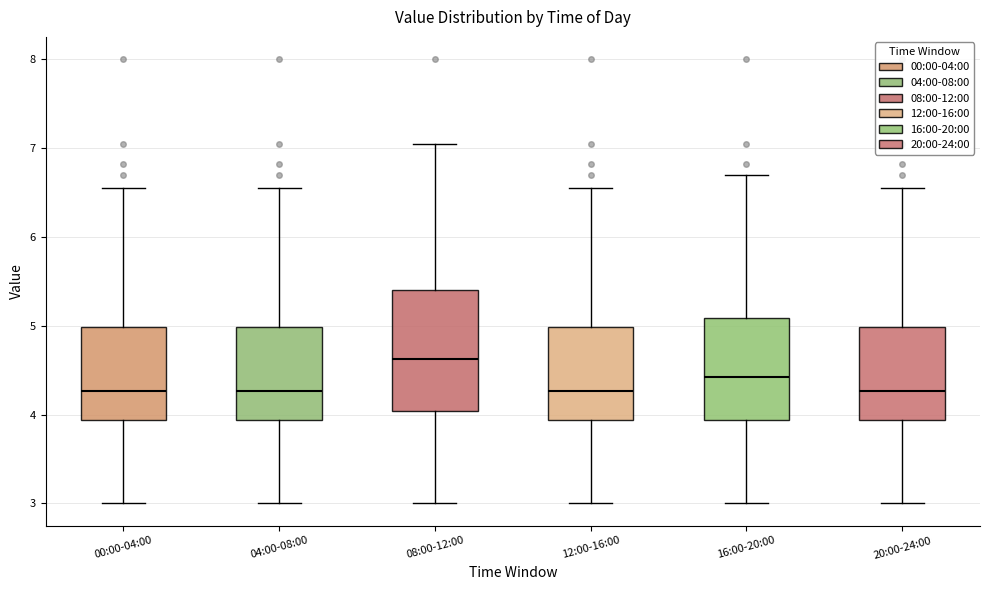

Reading left to right, transcribe this box plot: for each box, give where its median line is, the range the box spans, and where its two whiskers end, as read against the y-axis. The values are not printed on the chart, so give them approximately, as read against the axis.

00:00-04:00: median 4.3, box 3.9 to 5.0, whiskers 3.0 to 6.6
04:00-08:00: median 4.3, box 3.9 to 5.0, whiskers 3.0 to 6.6
08:00-12:00: median 4.6, box 4.0 to 5.4, whiskers 3.0 to 7.1
12:00-16:00: median 4.3, box 3.9 to 5.0, whiskers 3.0 to 6.6
16:00-20:00: median 4.4, box 3.9 to 5.1, whiskers 3.0 to 6.7
20:00-24:00: median 4.3, box 3.9 to 5.0, whiskers 3.0 to 6.6